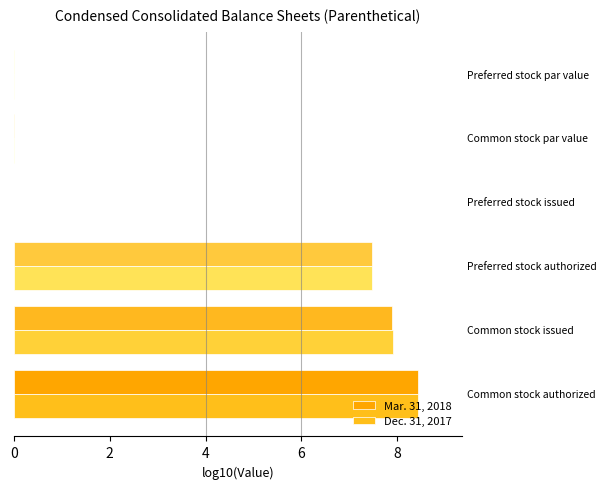

Reading left to right, transcribe all the data shown in this chart.

Mar. 31, 2018: 8.4	7.9	7.5	0.0	-3.0	-3.0
Dec. 31, 2017: 8.4	7.9	7.5	0.0	-3.0	-3.0